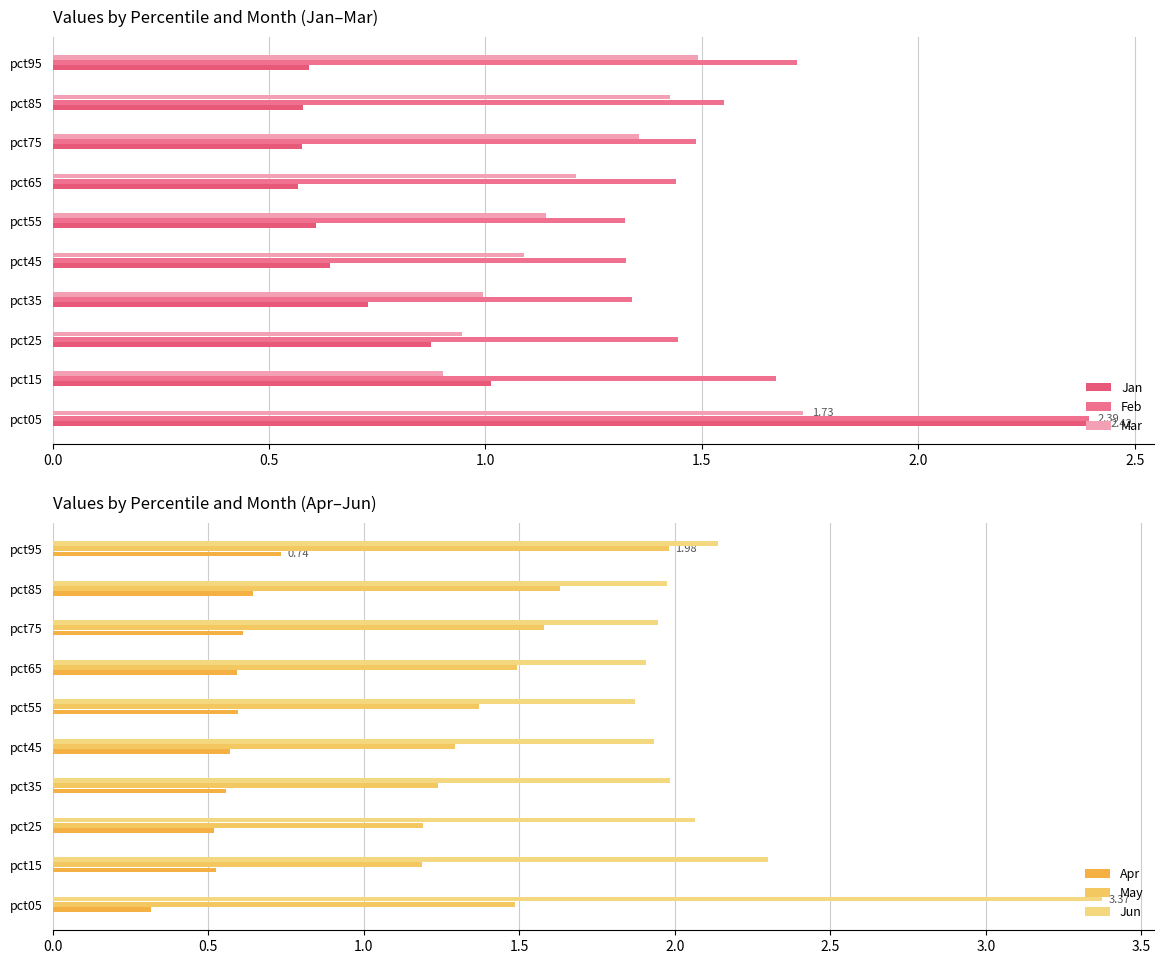

What is the value of the Jan bar at the 9th from the left?

0.6